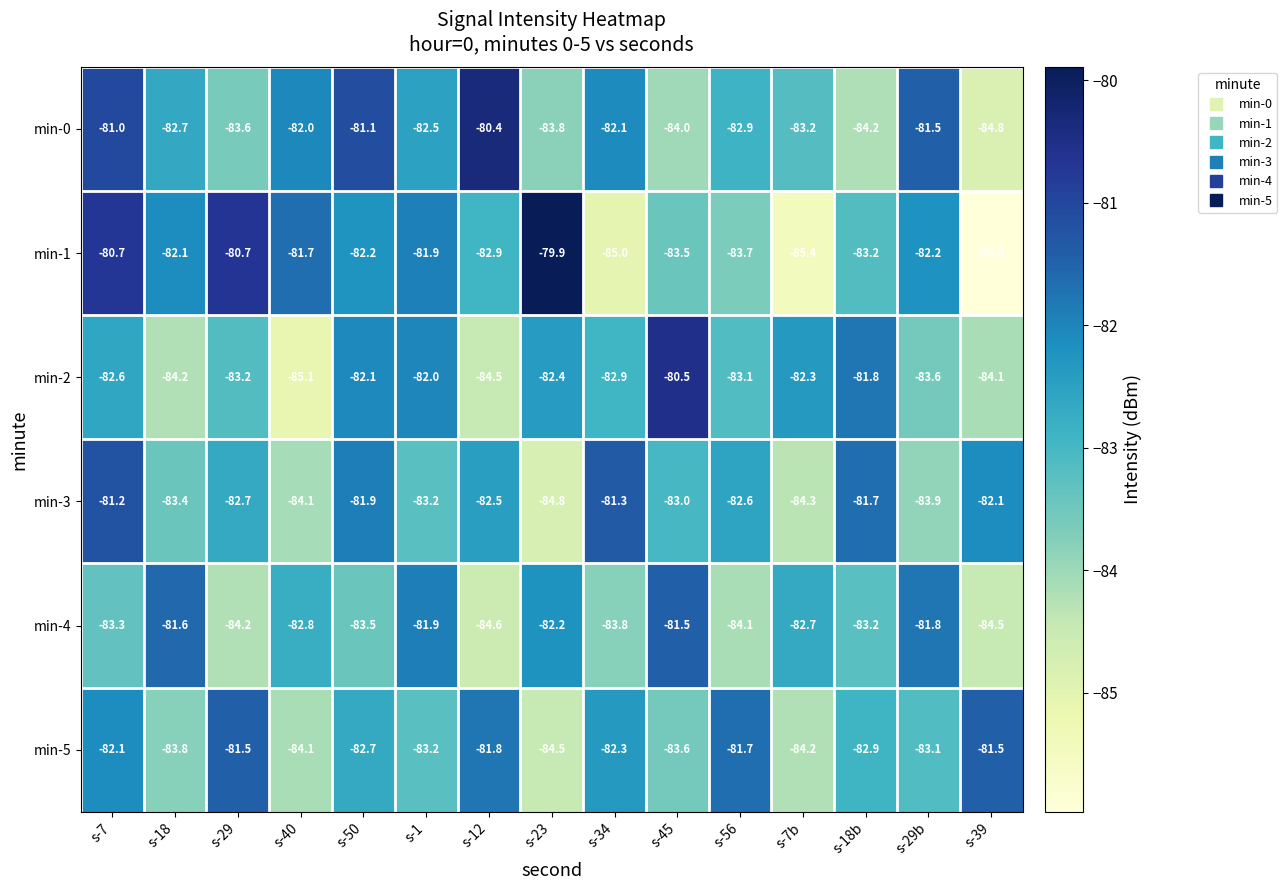

Which label corresponds to the largest value in the chart?

s-23